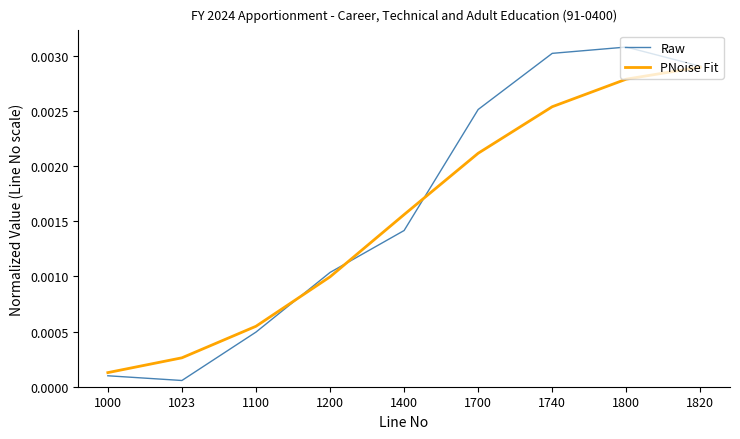

What are all the series names shown in the legend?

Raw, PNoise Fit